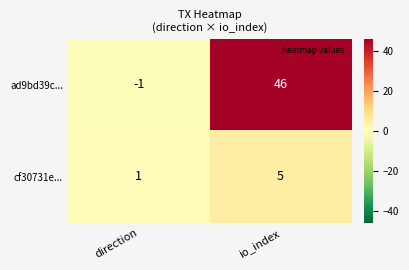

The cf30731e... series shows 3 at io_index. True or false?

False